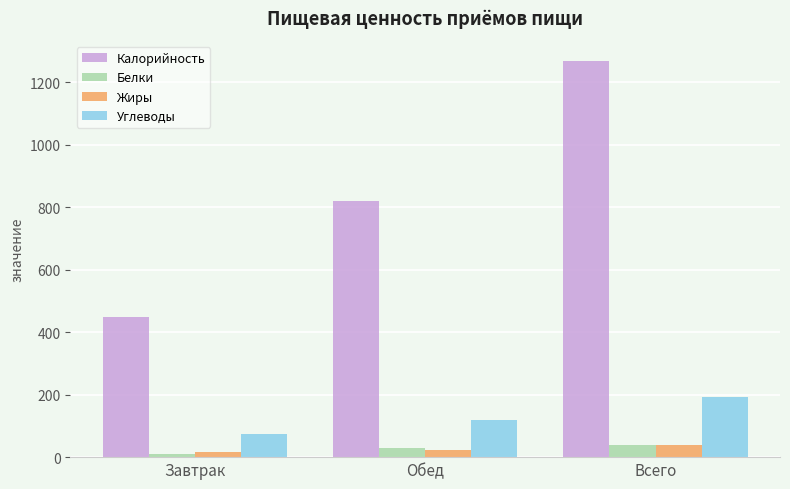

List the labels in order of Калорийность value, smallest first.

Завтрак, Обед, Всего